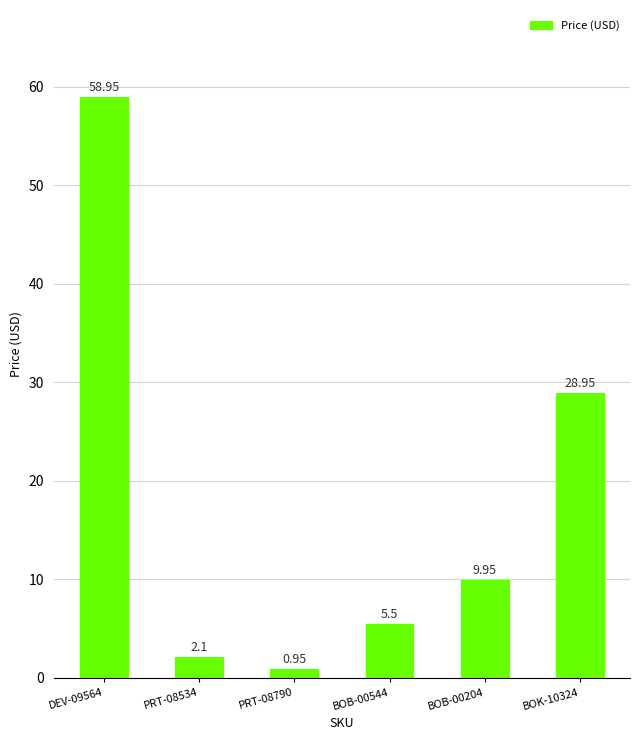

What is the sum of the values at PRT-08534 and BOK-10324?

31.1